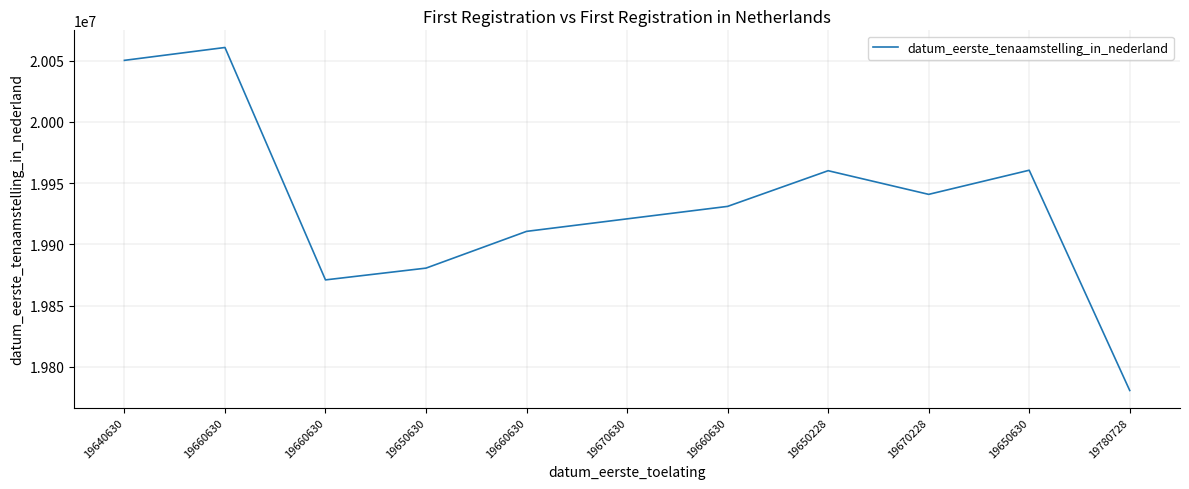

How many lines are shown in the chart?

1